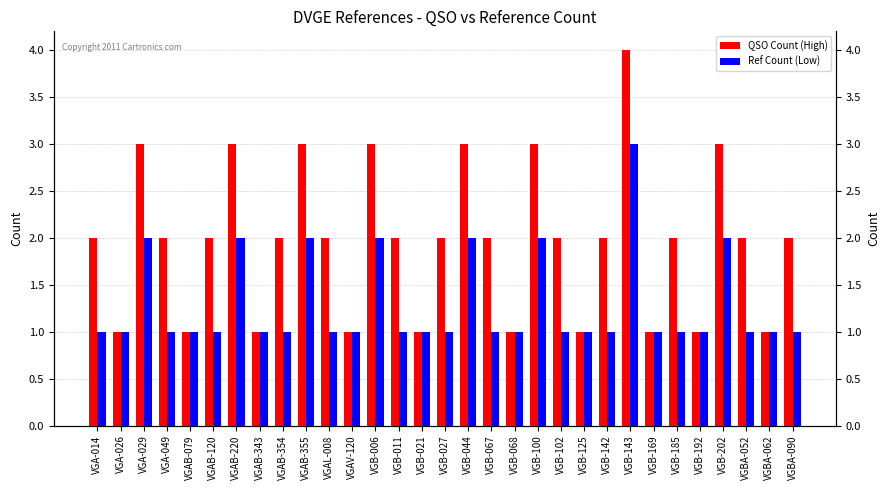

At which category is the sum across all series the highest?

VGB-143